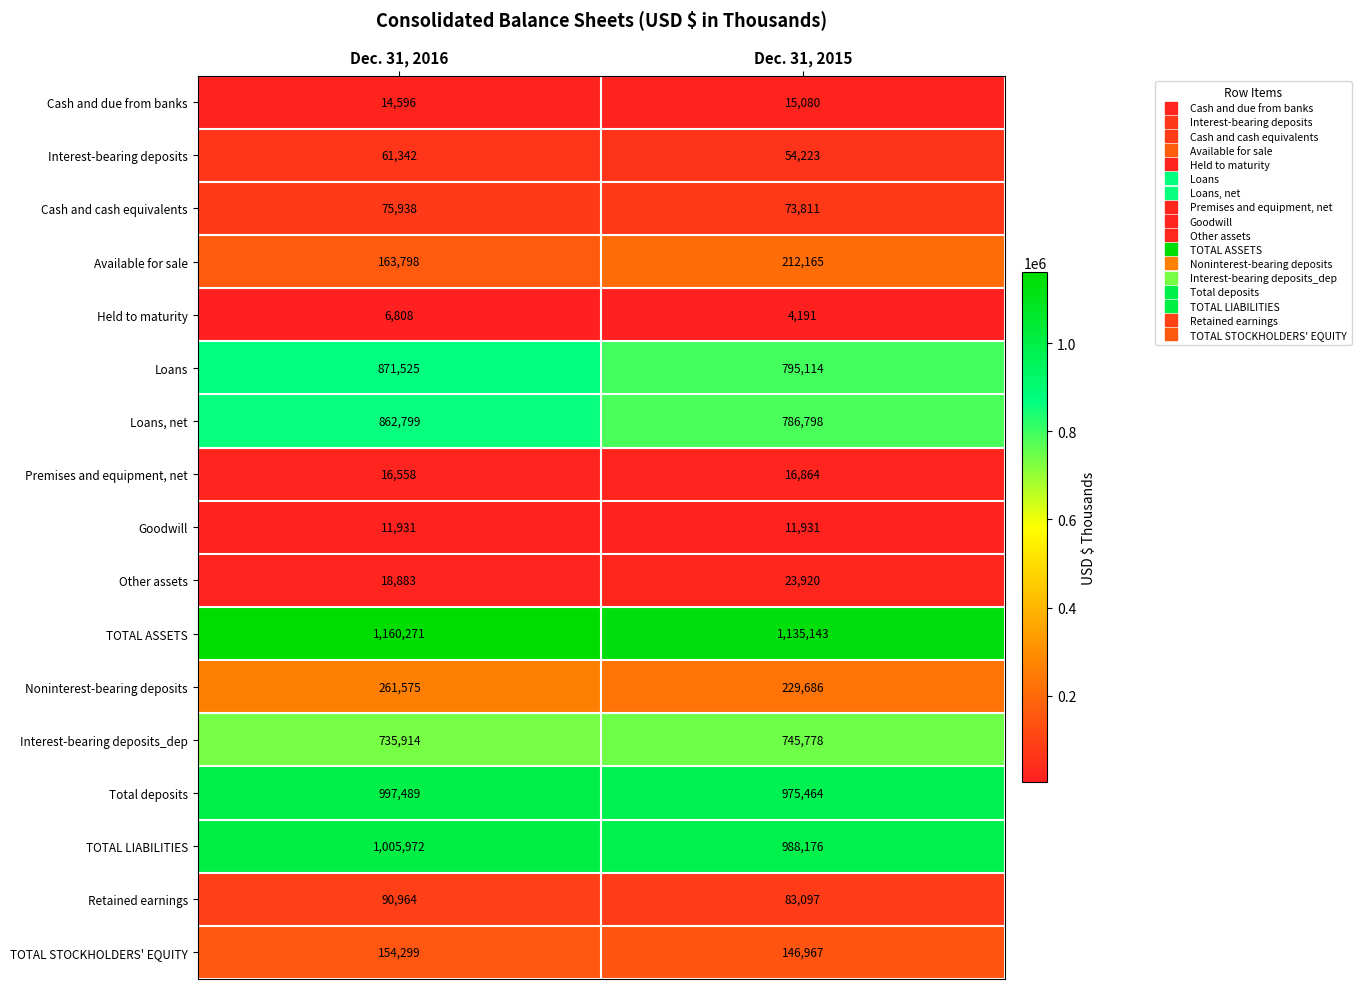

What is the approximate value of TOTAL LIABILITIES at Dec. 31, 2015, to the nearest 100?

988200